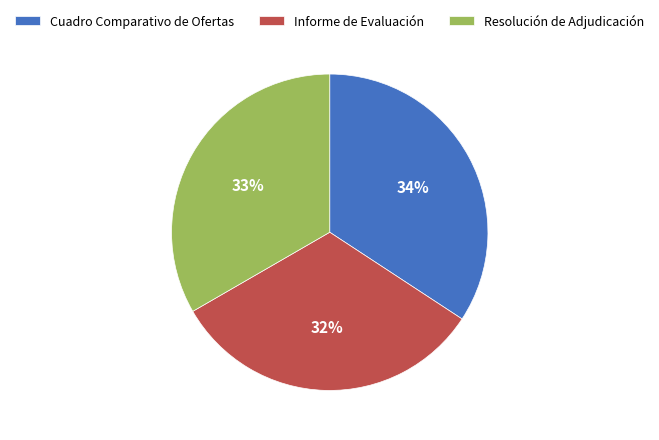

Is Resolución de Adjudicación the majority of the pie?

No